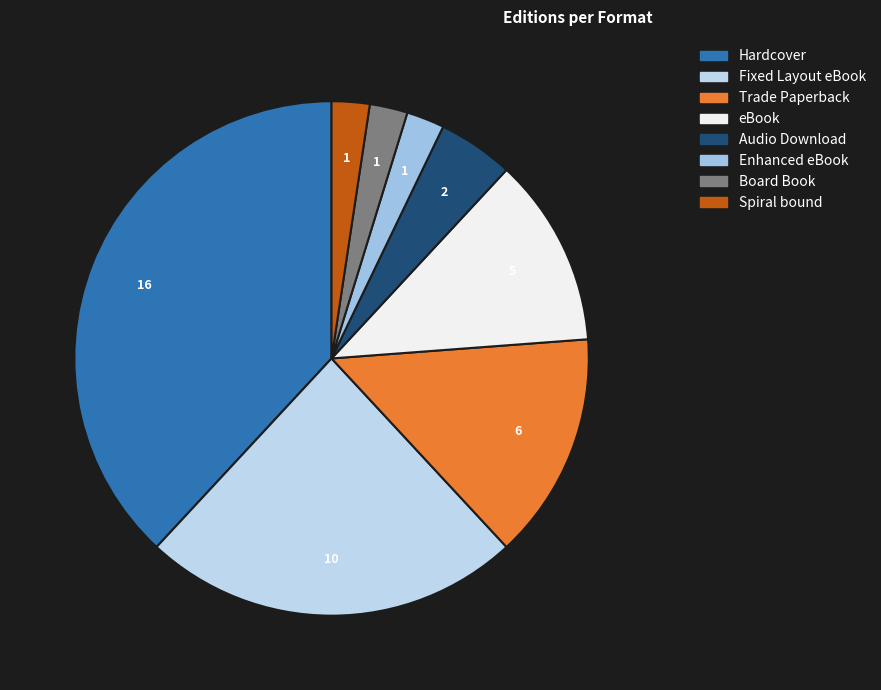

How many slices are in this pie chart?

8